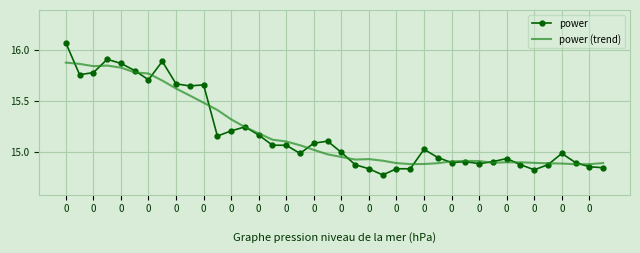

List the series in order of their peak value, highest first.

power, power (trend)